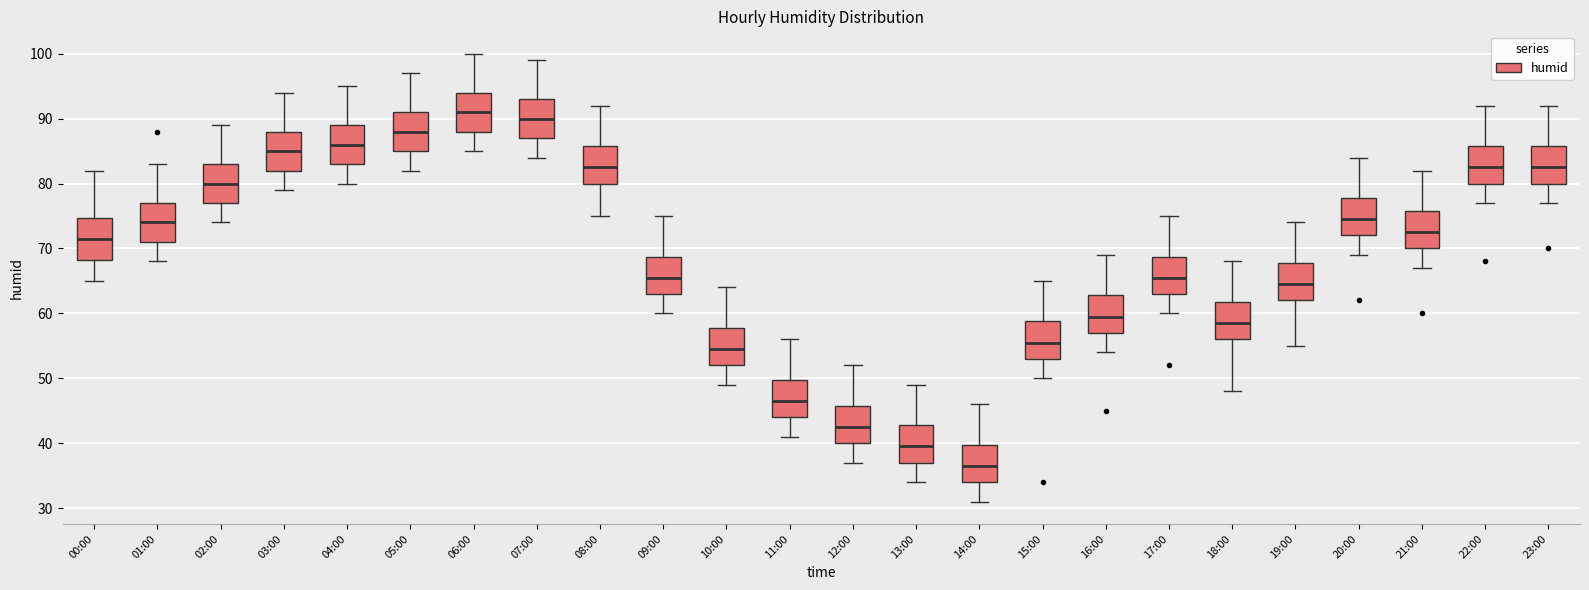

Reading left to right, transcribe this box plot: for each box, give where its median line is, the range the box spans, and where its two whiskers end, as read against the y-axis. The values are not printed on the chart, so give them approximately, as read against the axis.

00:00: median 72, box 68 to 75, whiskers 65 to 82
01:00: median 74, box 71 to 77, whiskers 68 to 83
02:00: median 80, box 77 to 83, whiskers 74 to 89
03:00: median 85, box 82 to 88, whiskers 79 to 94
04:00: median 86, box 83 to 89, whiskers 80 to 95
05:00: median 88, box 85 to 91, whiskers 82 to 97
06:00: median 91, box 88 to 94, whiskers 85 to 100
07:00: median 90, box 87 to 93, whiskers 84 to 99
08:00: median 83, box 80 to 86, whiskers 75 to 92
09:00: median 66, box 63 to 69, whiskers 60 to 75
10:00: median 55, box 52 to 58, whiskers 49 to 64
11:00: median 47, box 44 to 50, whiskers 41 to 56
12:00: median 43, box 40 to 46, whiskers 37 to 52
13:00: median 40, box 37 to 43, whiskers 34 to 49
14:00: median 37, box 34 to 40, whiskers 31 to 46
15:00: median 56, box 53 to 59, whiskers 50 to 65
16:00: median 60, box 57 to 63, whiskers 54 to 69
17:00: median 66, box 63 to 69, whiskers 60 to 75
18:00: median 59, box 56 to 62, whiskers 48 to 68
19:00: median 65, box 62 to 68, whiskers 55 to 74
20:00: median 75, box 72 to 78, whiskers 69 to 84
21:00: median 73, box 70 to 76, whiskers 67 to 82
22:00: median 83, box 80 to 86, whiskers 77 to 92
23:00: median 83, box 80 to 86, whiskers 77 to 92